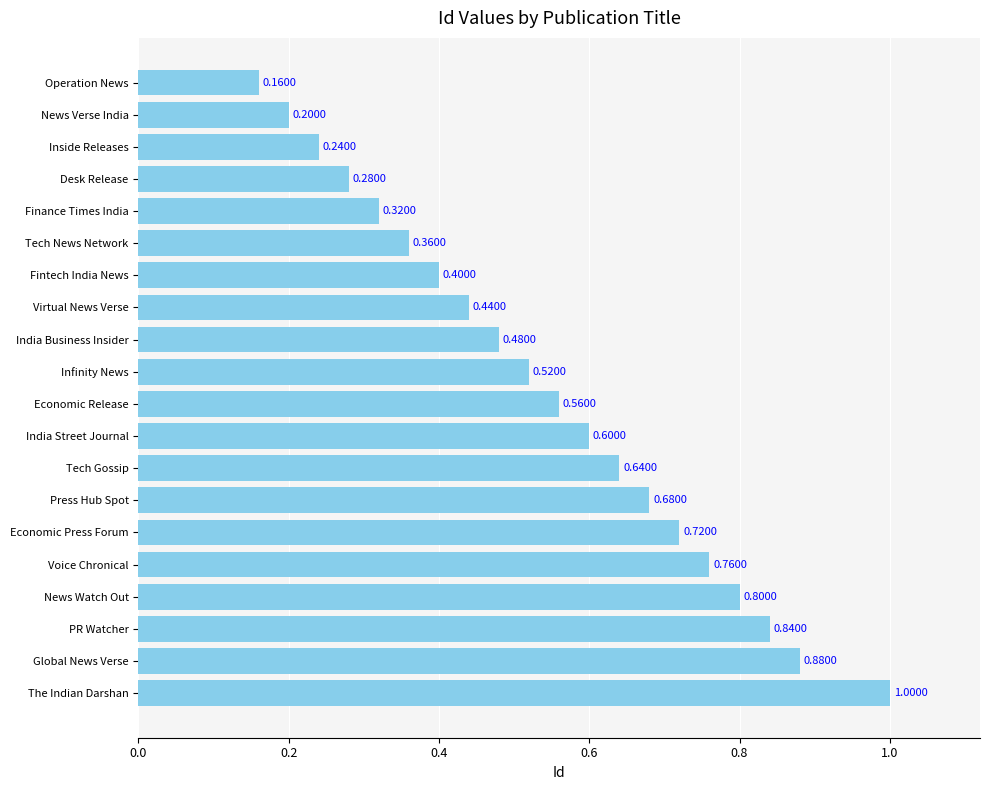

Which has a higher value, Fintech India News or India Street Journal?

India Street Journal